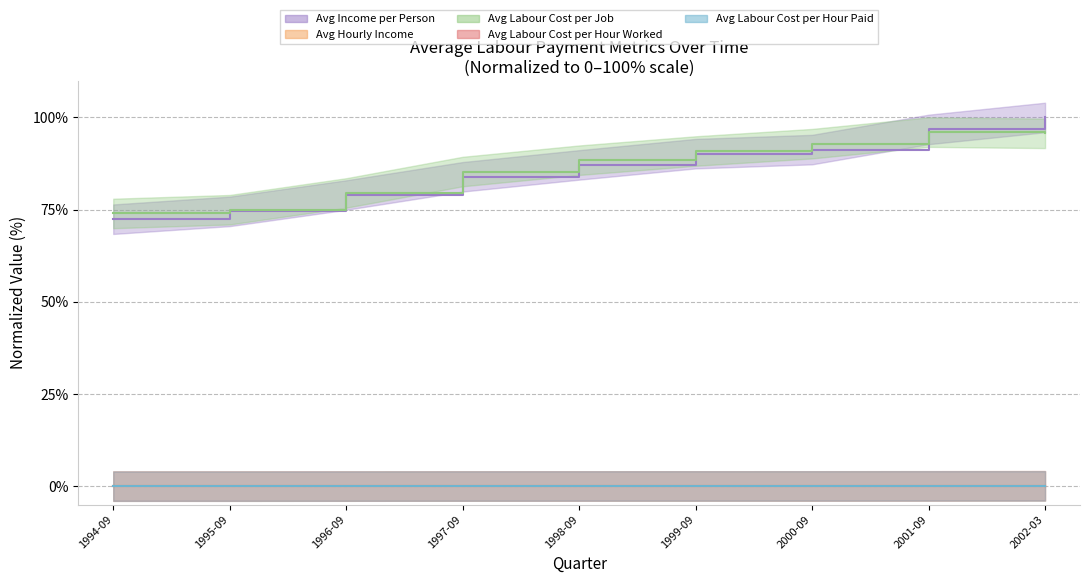

What is the label of the 4th point from the right?

1999-09